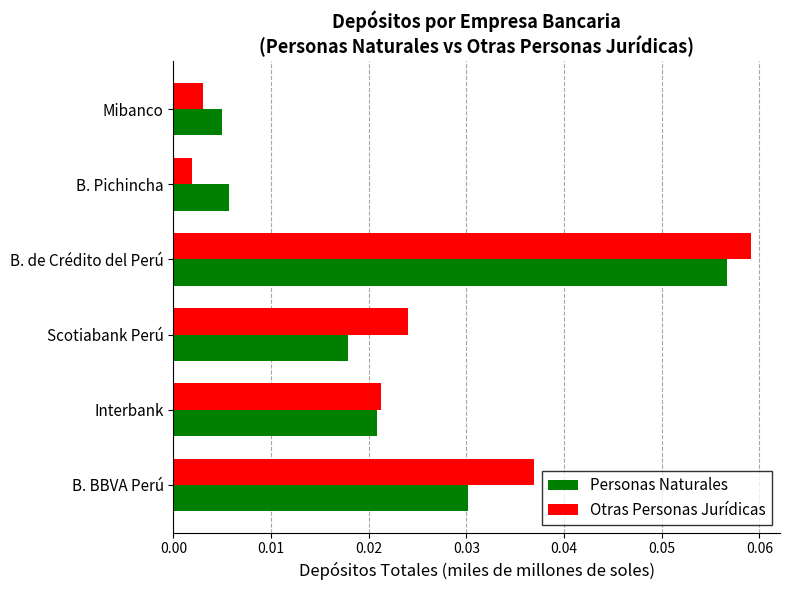

Which series has the largest range (max minus min)?

Otras Personas Jurídicas